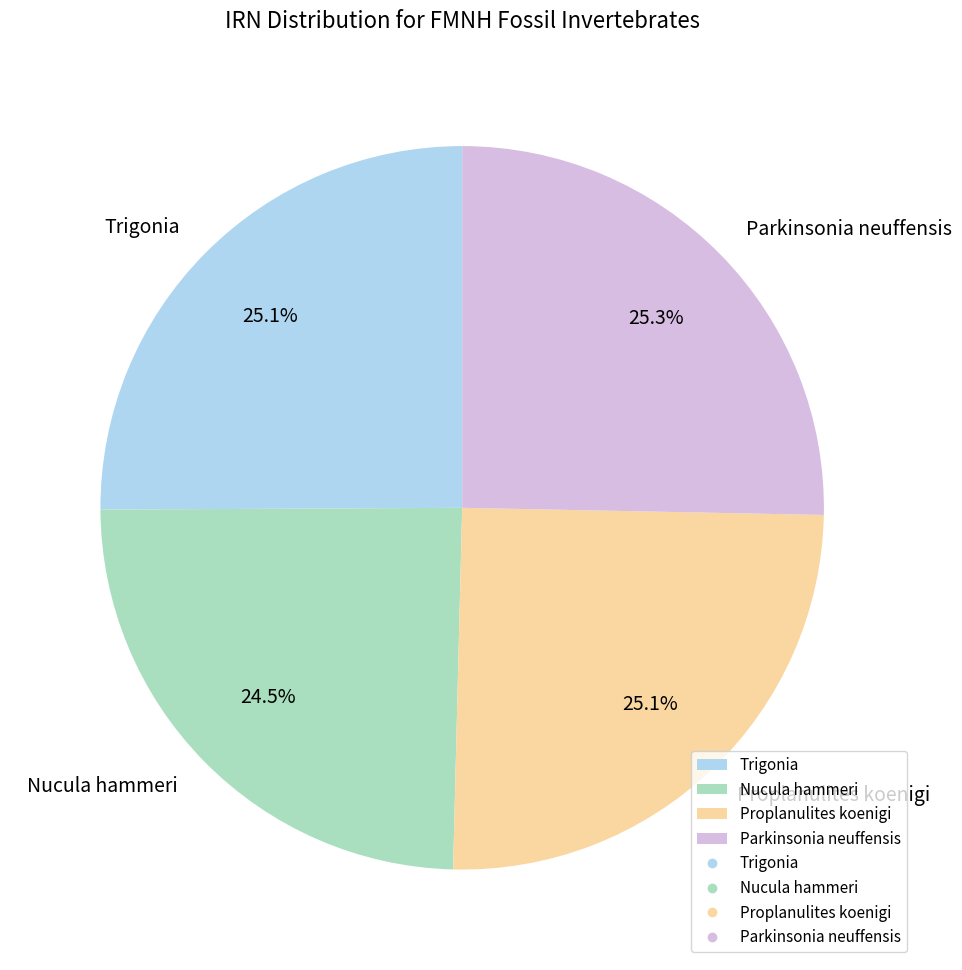

Which category has the smallest portion of the pie?

Nucula hammeri